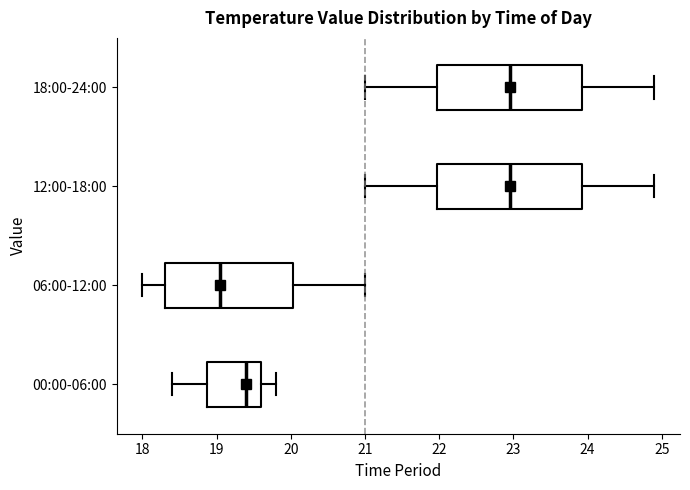

Which box's median line is the furthest to the left?

06:00-12:00